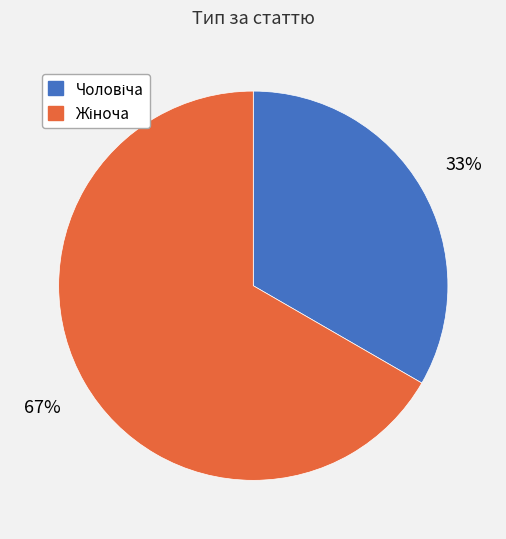

Does any single category account for the majority?

Yes